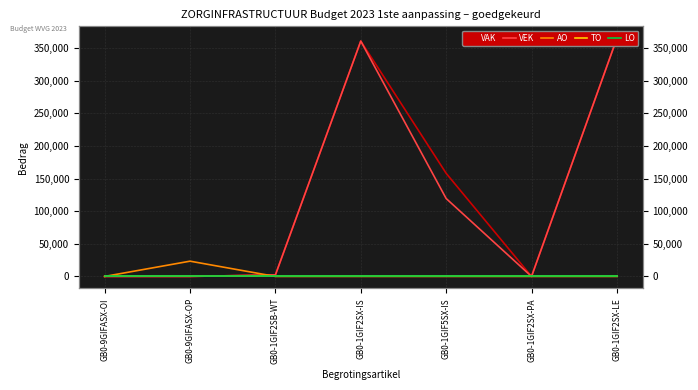

How many values in the AO series exceed 0?

1